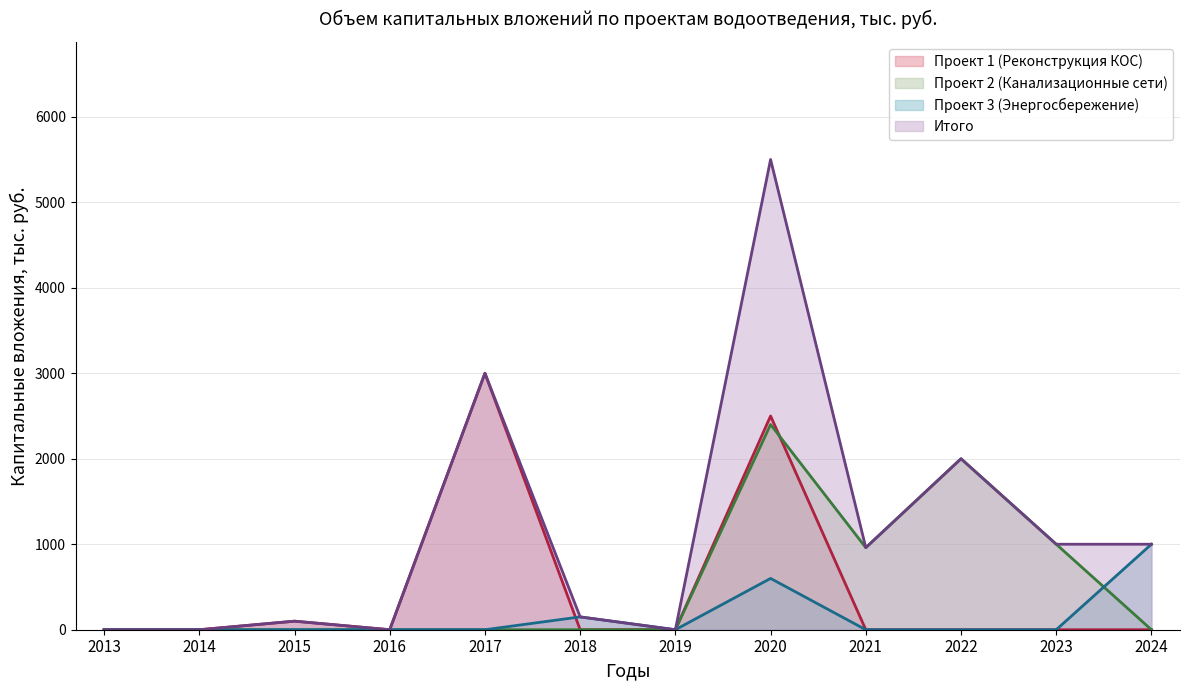

Is the value of Проект 1 (Реконструкция КОС) at 2014 greater than the value of Проект 3 (Энергосбережение) at 2017?

No